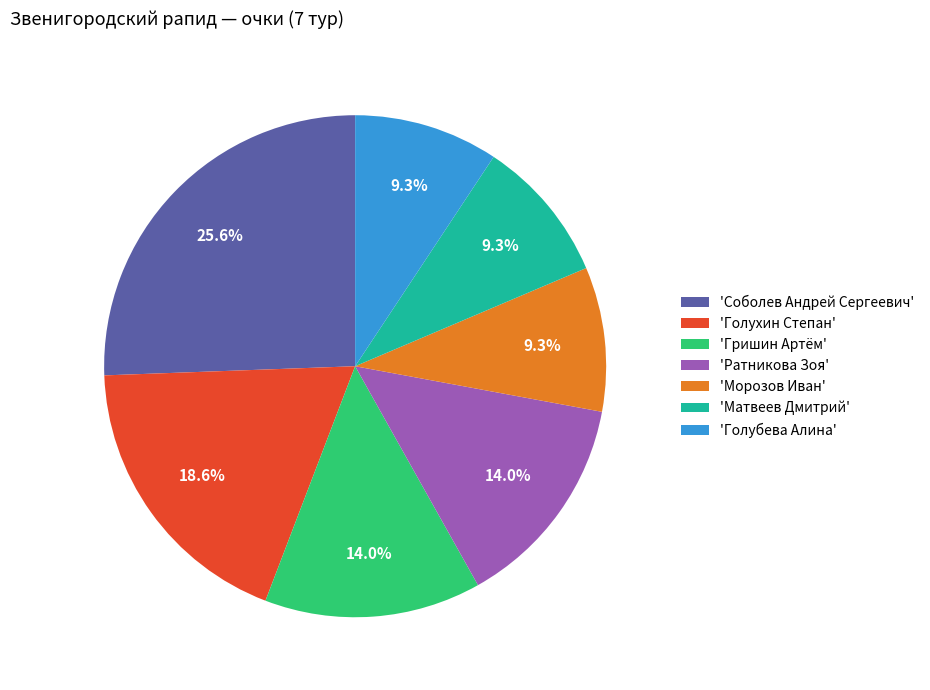

What is the largest slice in the pie chart?

'Соболев Андрей Сергеевич'